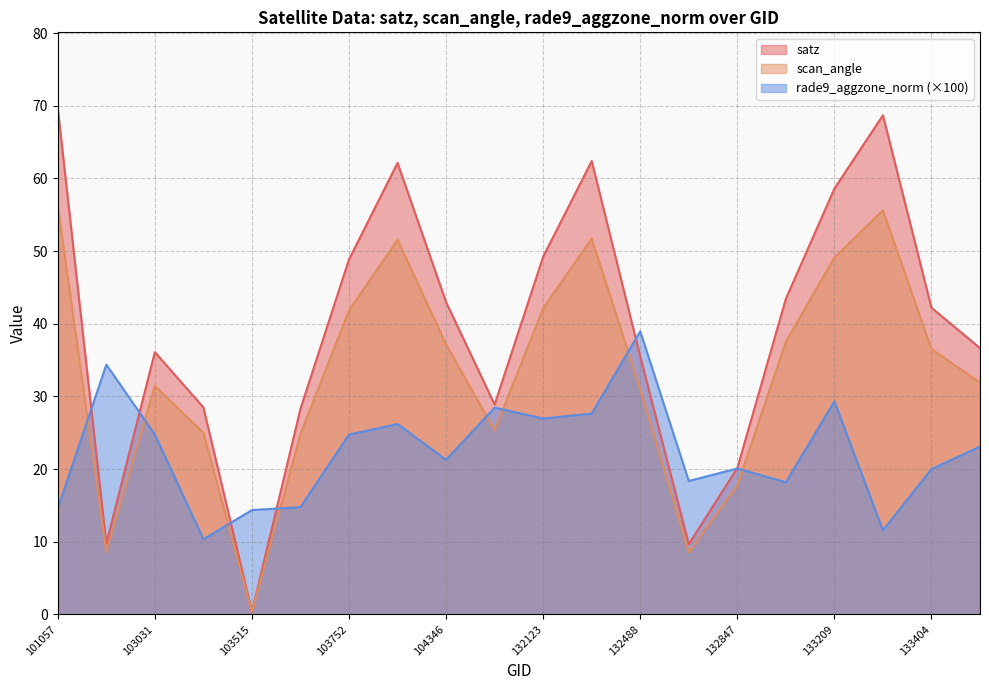

Reading right to left, transcribe all the data shown in this chart.

satz: 133946=36.6	133404=42.2	133392=68.7	133209=58.6	133027=43.4	132847=20.1	132669=9.7	132488=35.5	132296=62.4	132123=49.2	131947=28.9	104346=43.0	103868=62.1	103752=48.9	103634=28.3	103515=0.4	103396=28.5	103031=36.1	102911=9.8	101057=69.7
scan_angle: 133946=31.9	133404=36.5	133392=55.6	133209=49.1	133027=37.5	132847=17.8	132669=8.5	132488=31.0	132296=51.7	132123=42.1	131947=25.3	104346=37.1	103868=51.5	103752=41.8	103634=24.8	103515=0.3	103396=25.0	103031=31.4	102911=8.6	101057=56.1
rade9_aggzone_norm: 133946=23.1	133404=20.0	133392=11.6	133209=29.3	133027=18.2	132847=20.1	132669=18.4	132488=39.0	132296=27.6	132123=27.0	131947=28.4	104346=21.3	103868=26.2	103752=24.8	103634=14.8	103515=14.4	103396=10.3	103031=24.8	102911=34.4	101057=14.6